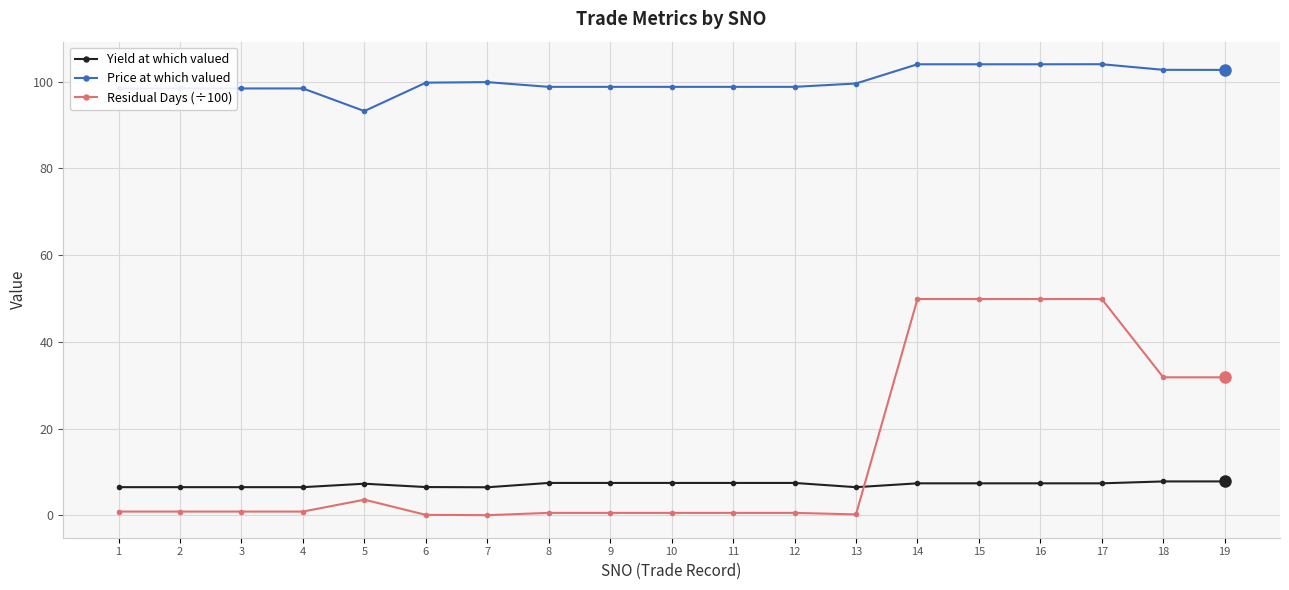

What are all the series names shown in the legend?

Yield at which valued, Price at which valued, Residual Days (÷100)